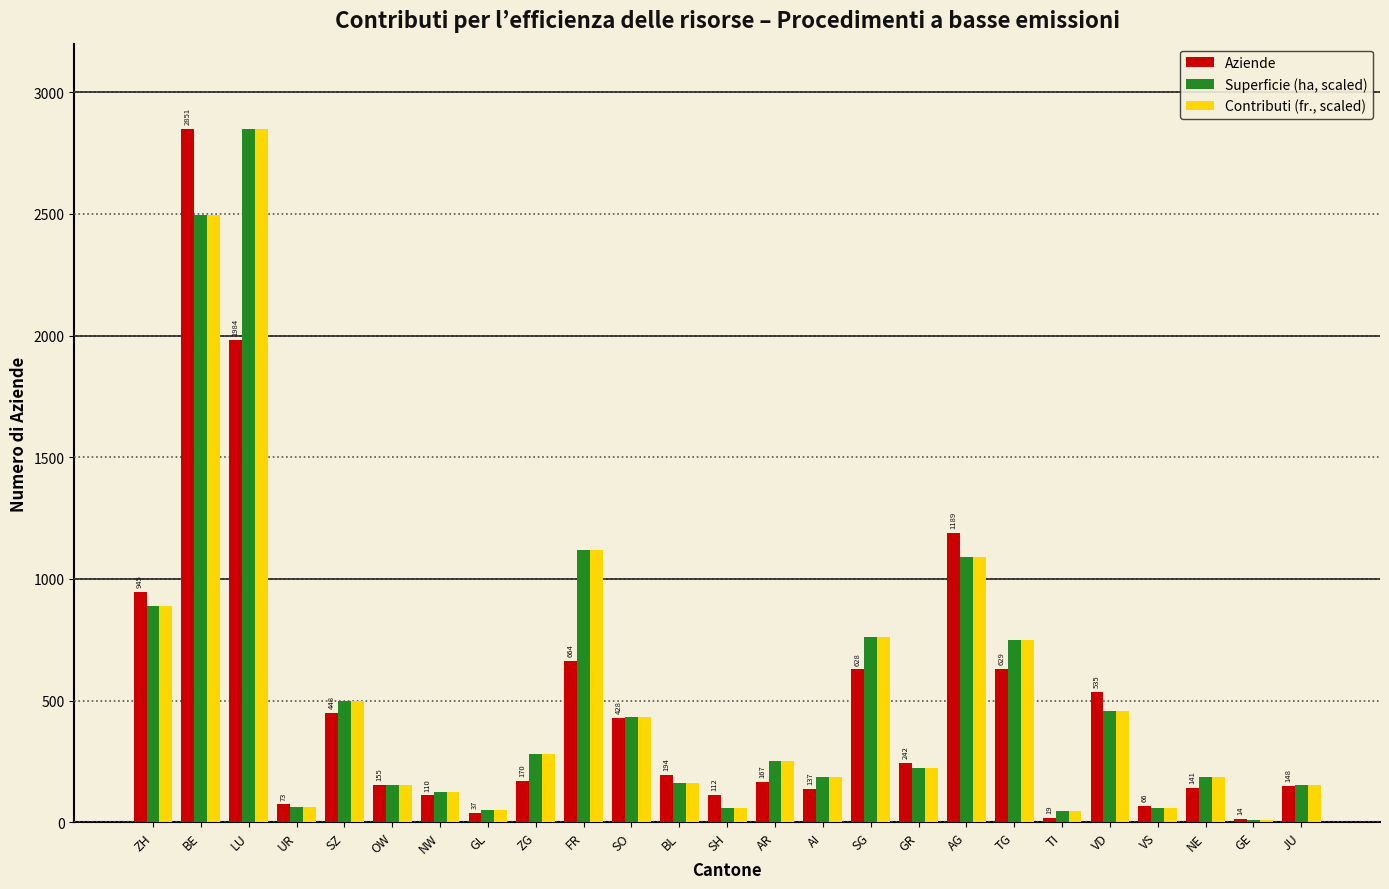

Which category has the highest value in the Superficie (ha, scaled) series?

LU